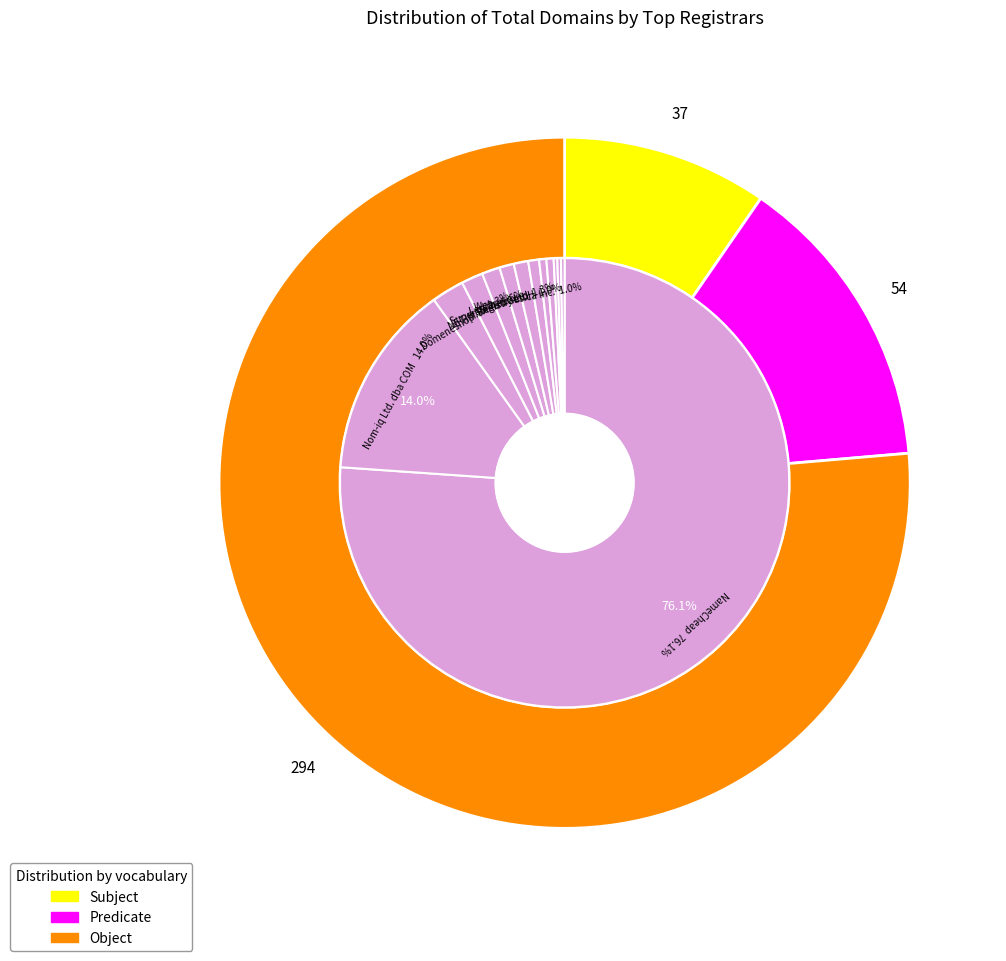

What portion of the pie excludes Blacknight Internet Solutions Ltd.?

99.2%